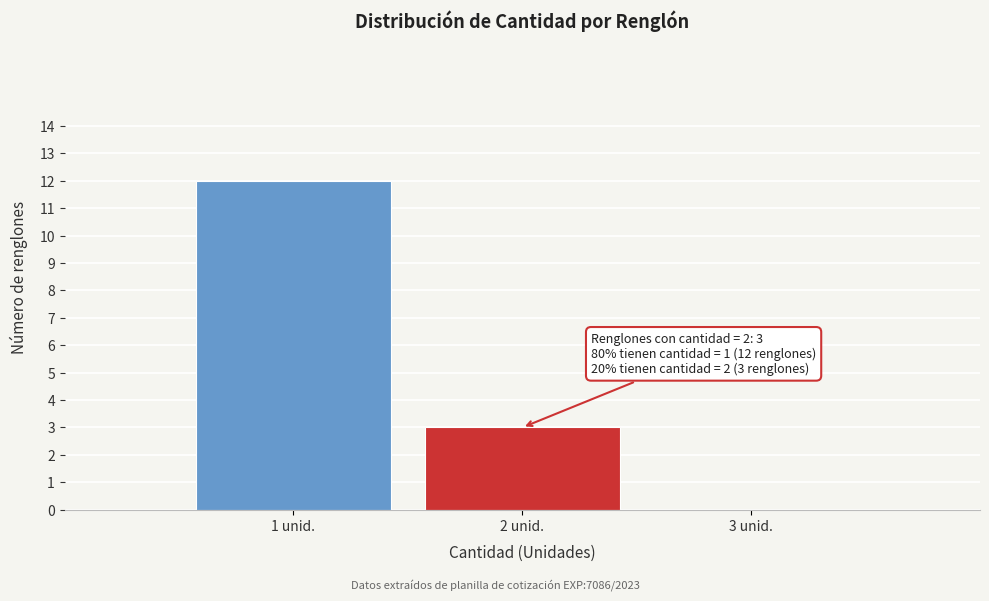

Over which range of the x-axis is the bar tallest?

0.5 to 1.5